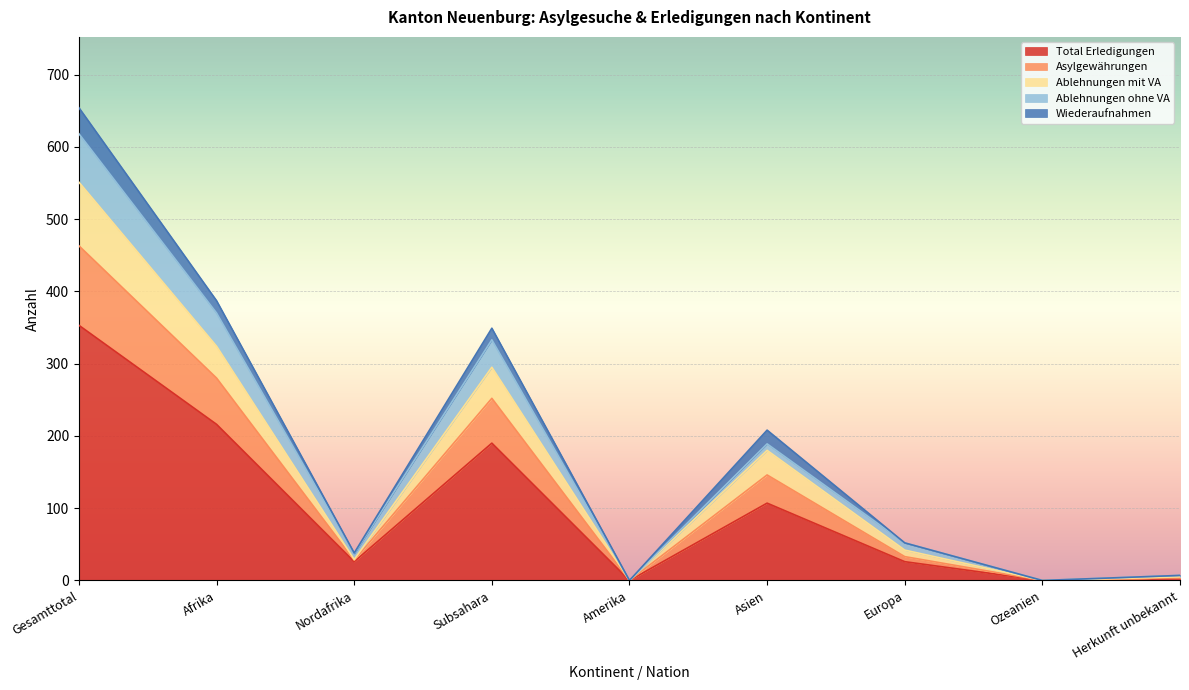

True or false: Total Erledigungen has a value of 149 at Asien.

False